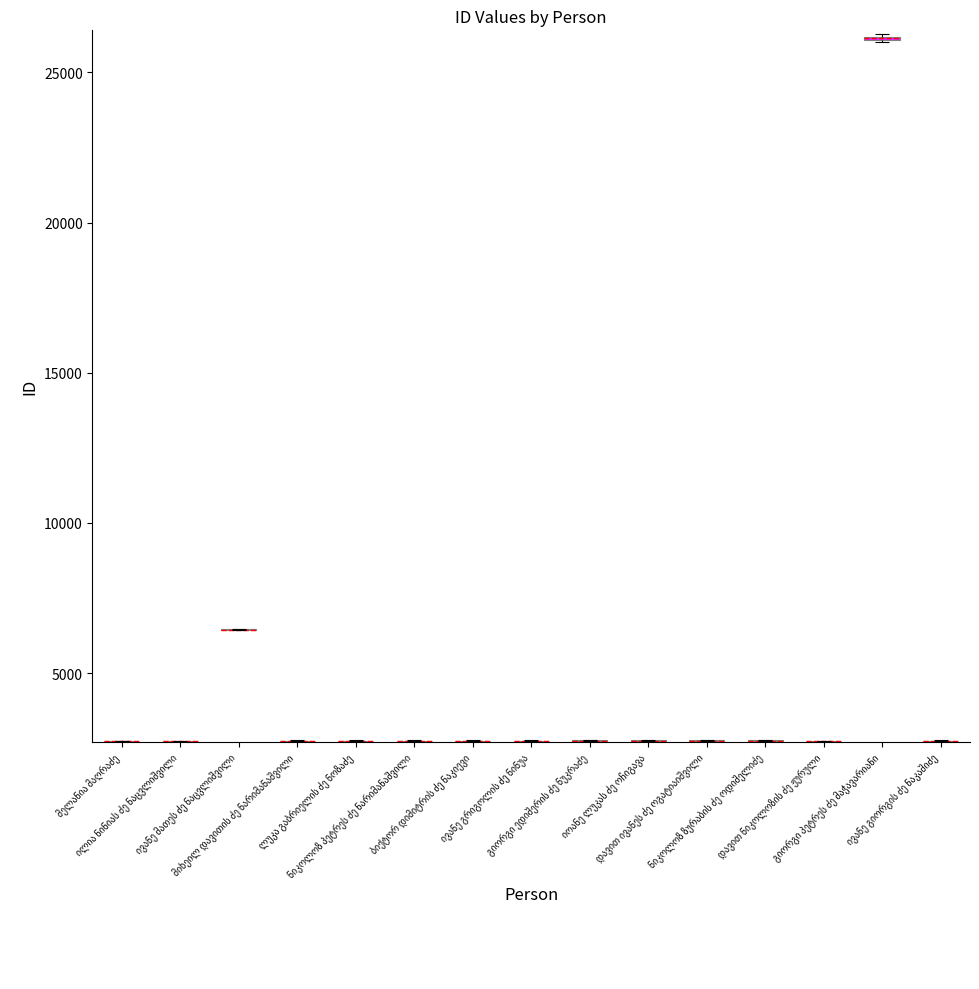

Rank the categories by value from lowest to highest.

ილია ნინიას ძე ნაცვლიშვილი, დავით ნიკოლოზის ძე ჟურული, მელანია მაღრაძე, მიხეილ დავითის ძე ნარიმანაშვილი, ლუკა გაბრიელის ძე ნოზაძე, ნიკოლოზ პეტრეს ძე ნარიმანაშვილი, ივანე გიორგის ძე ნაკაშიძე, ბიქტორ დიმიტრის ძე ნაკიევი, ივანე გრიგოლის ძე ნინუა, გიორგი ედიშერის ძე ნუკრაძე, იოანე ლუკას ძე ოჩიგავა, დავით ივანეს ძე ოგატიაიშვილი, ნიკოლოზ ზურაბის ძე ოდიშელიძე, ივანე მათეს ძე ნაცვლიშვილი, გიორგი პეტრეს ძე მაჭავარიანი